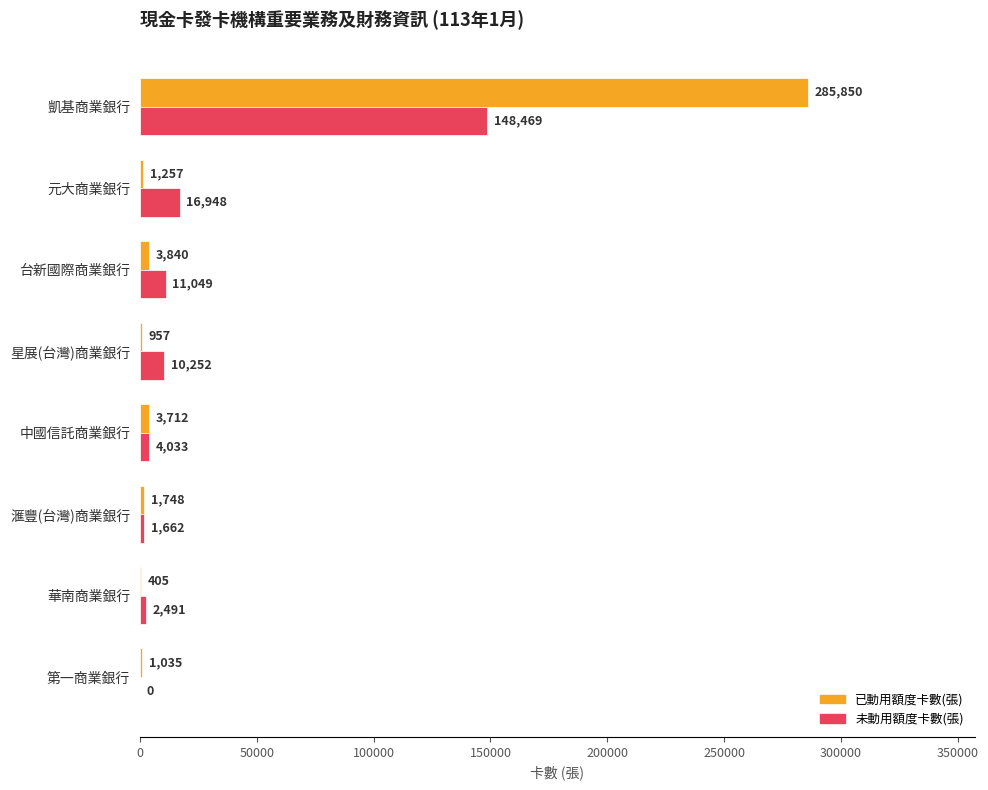

At which category is the sum across all series the highest?

凱基商業銀行